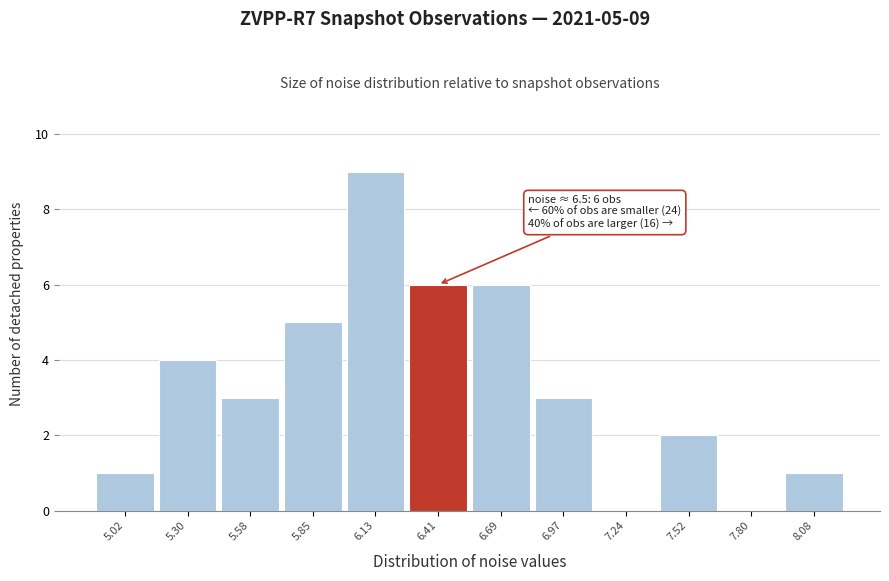

Reading right to left, transcribe all the data shown in this chart.

8.08=1	7.80=0	7.52=2	7.24=0	6.97=3	6.69=6	6.41=6	6.13=9	5.85=5	5.58=3	5.30=4	5.02=1